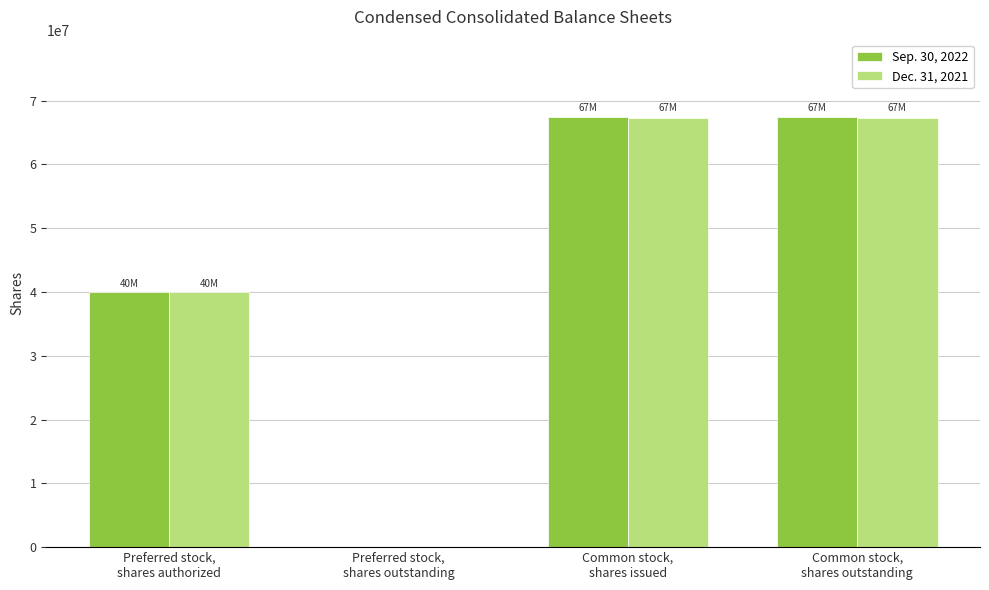

How many Dec. 31, 2021 values are between 40000000 and 67344374?

3